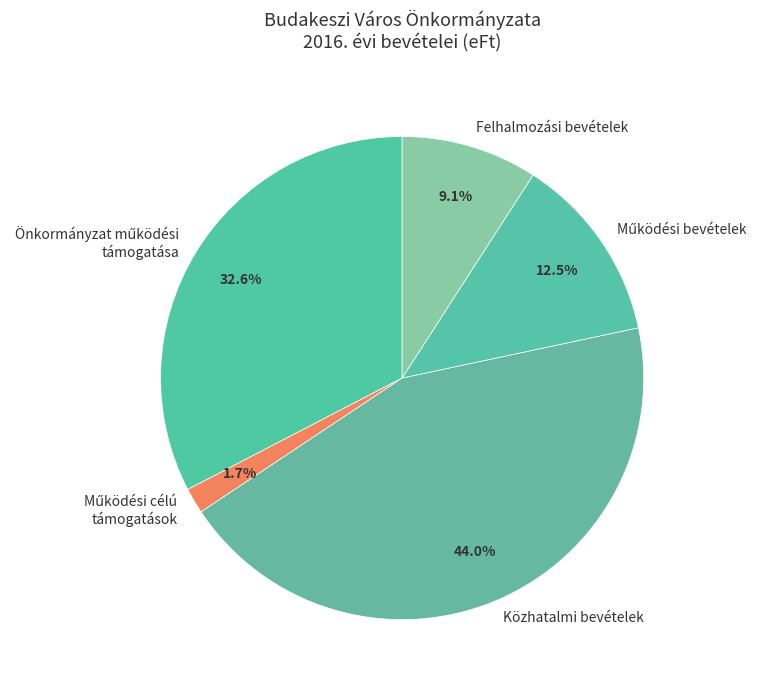

Which category has the biggest portion of the pie?

Közhatalmi bevételek